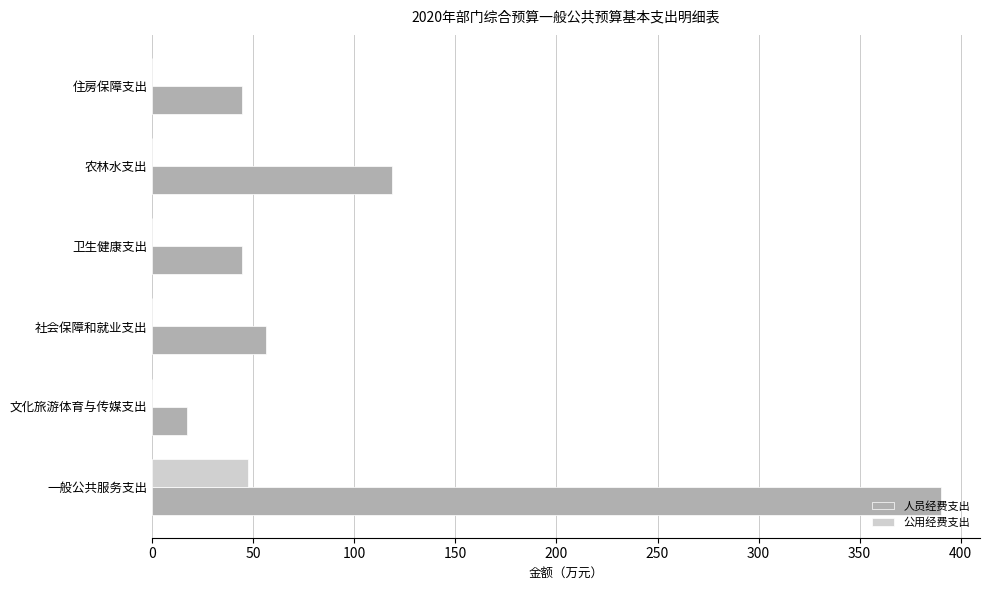

What is the sum of the 人员经费支出 values at 住房保障支出 and 卫生健康支出?

88.5